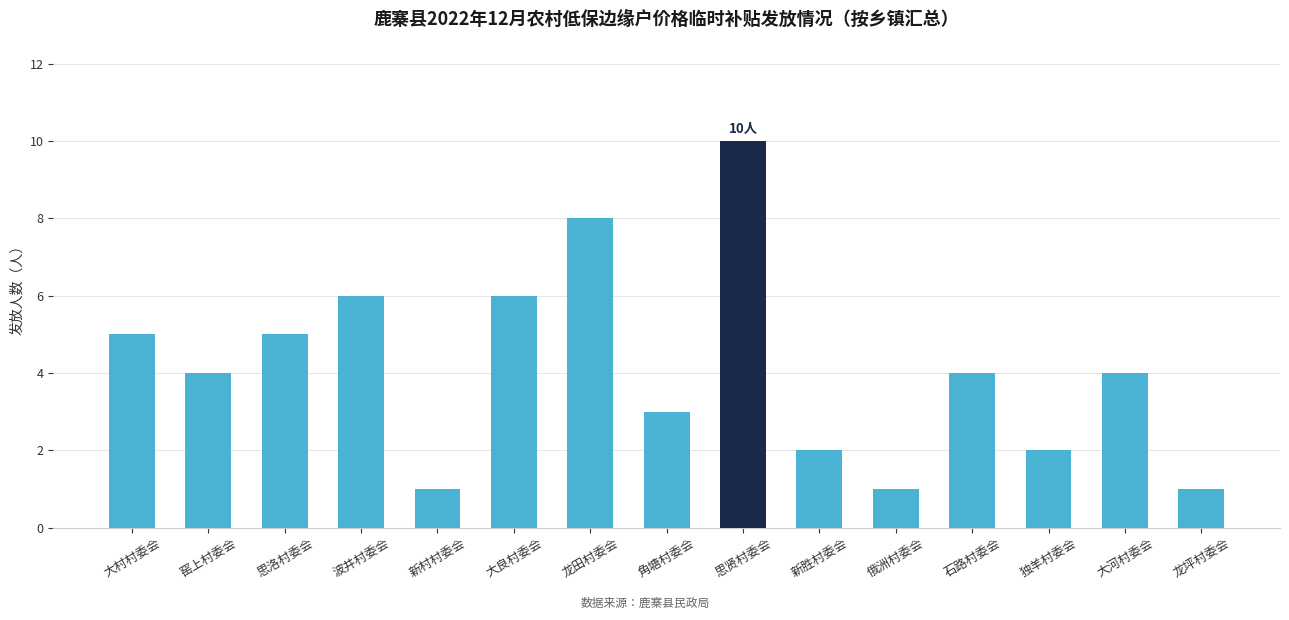

What is the value of the 4th bar from the left?

6